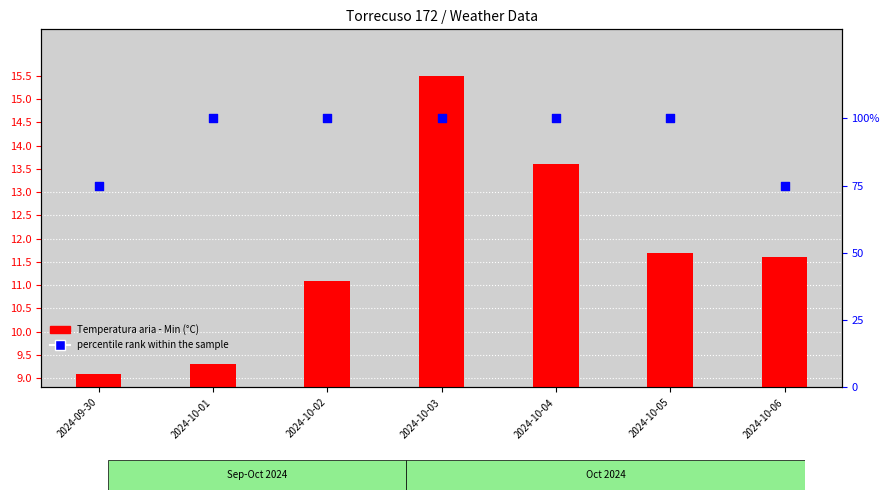

What is the total value across all series at 2024-10-04?

113.6